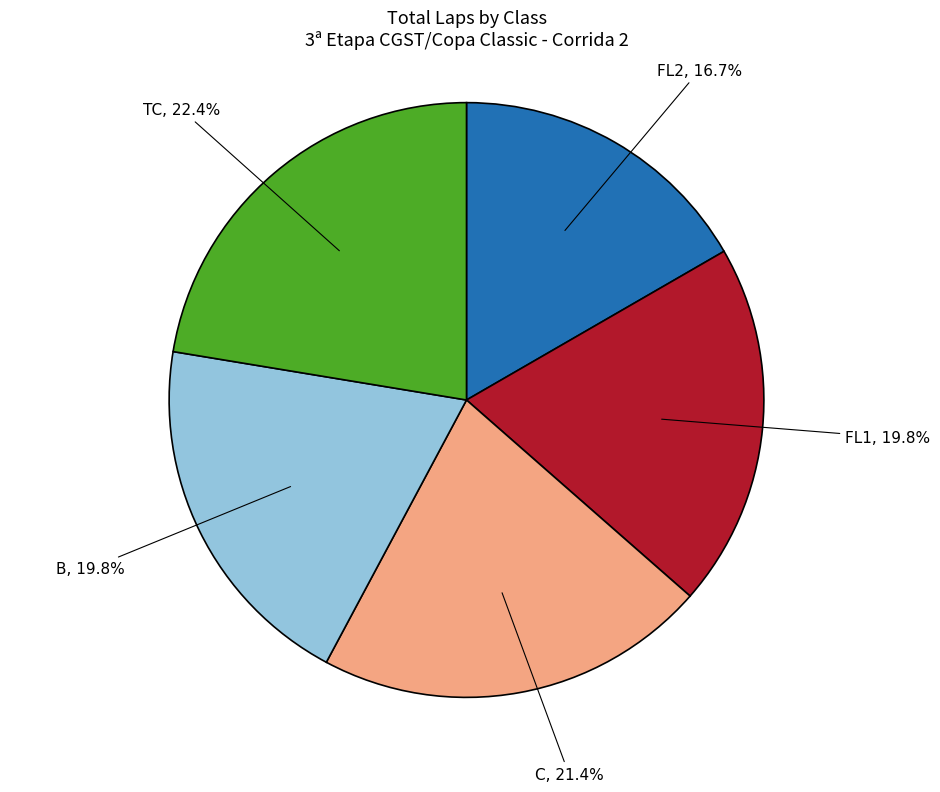

Is there any slice that represents more than half of the pie?

No